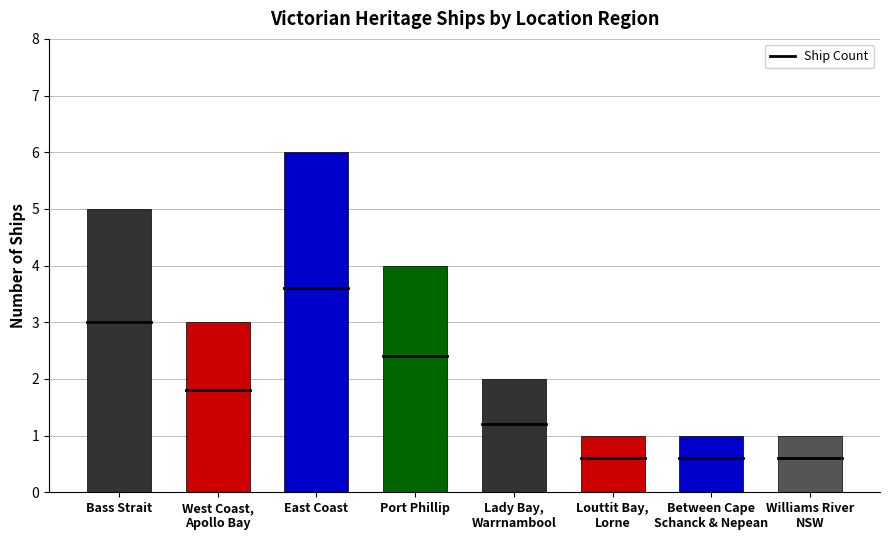

Is it true that the value at Bass Strait is 5?

True